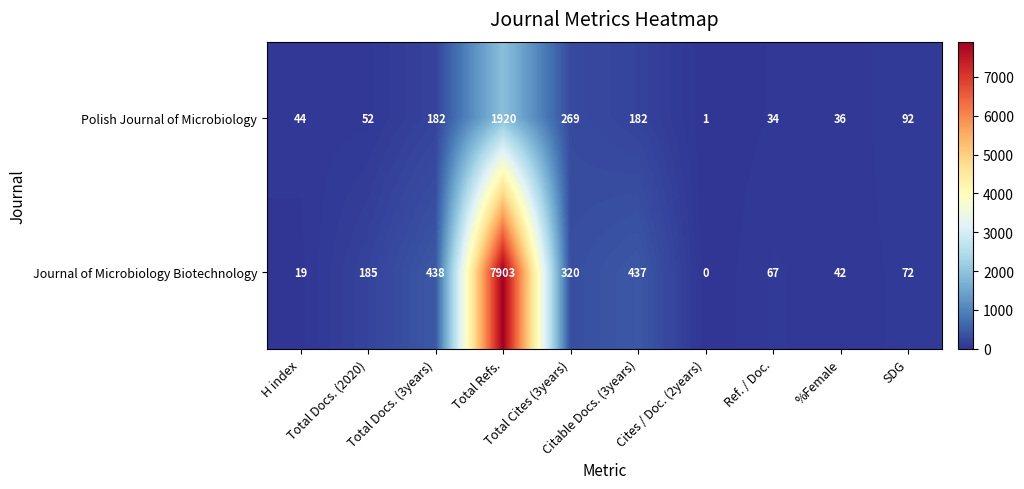

What is the maximum value shown in the chart?

7903